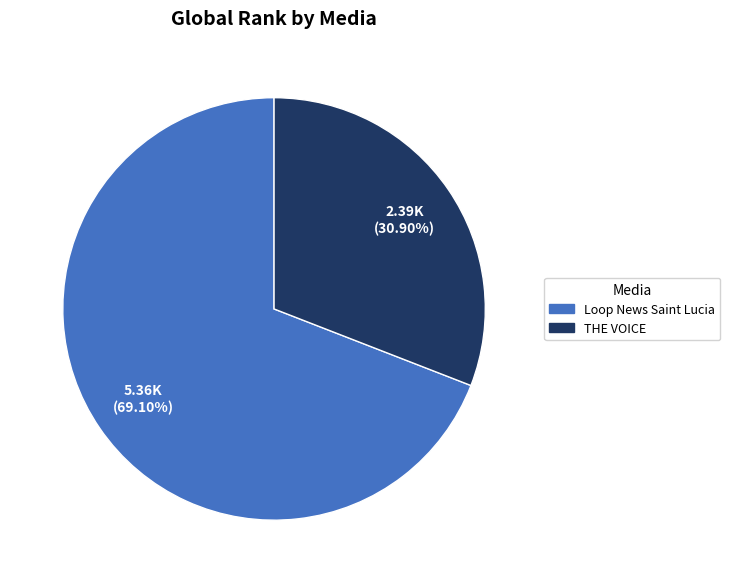

To the nearest percent, what is the difference between the largest and smallest slice percentages?

38%